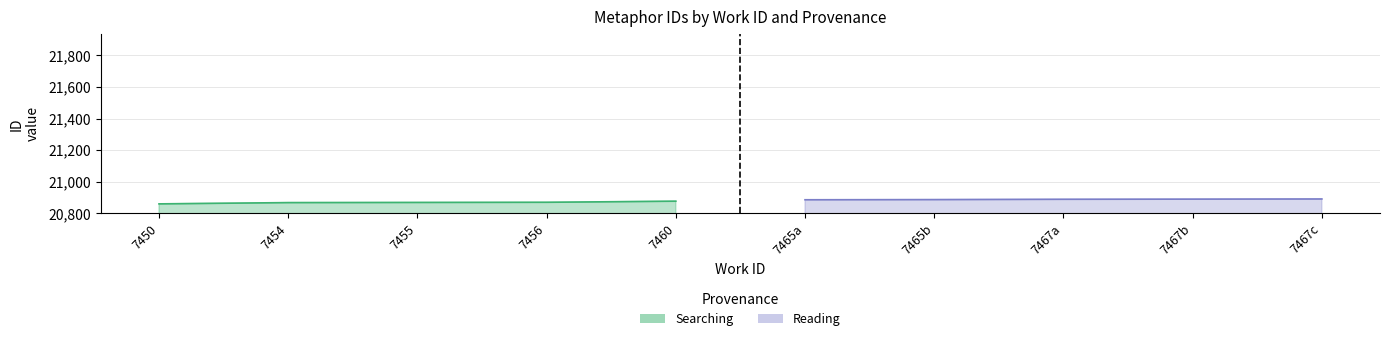

True or false: Searching and Reading cross at least once.

False